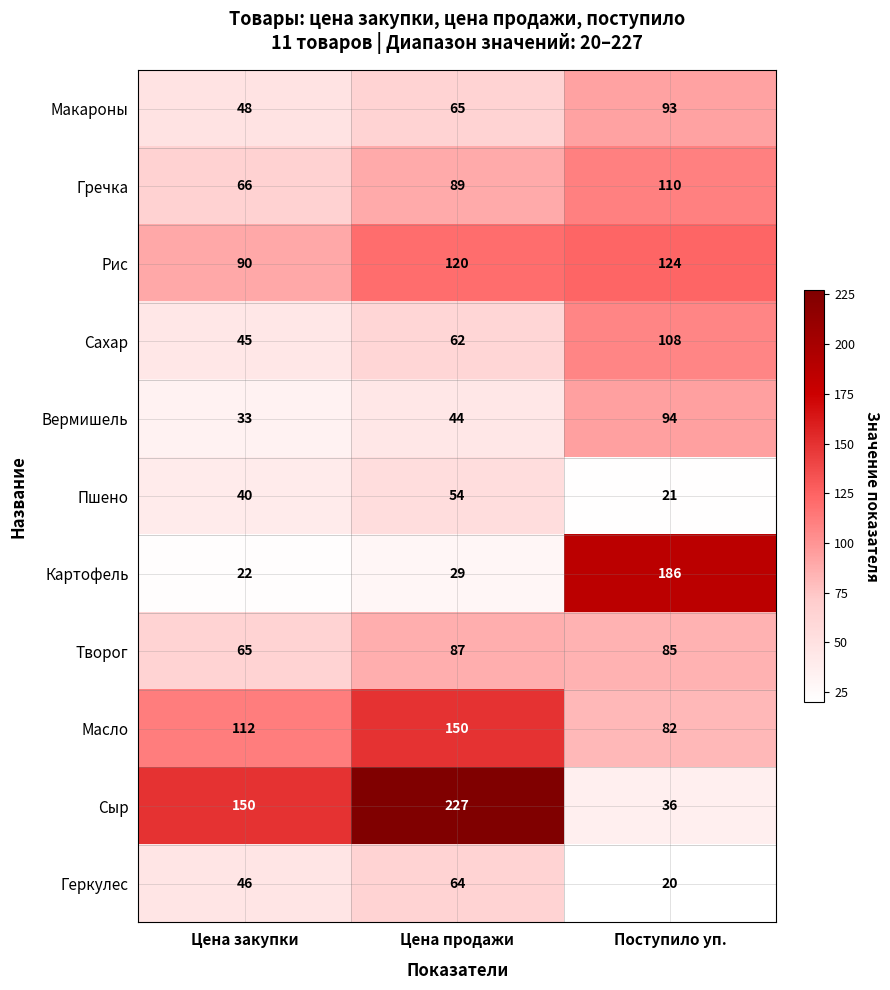

What value does the Макароны series have at Цена закупки?

48